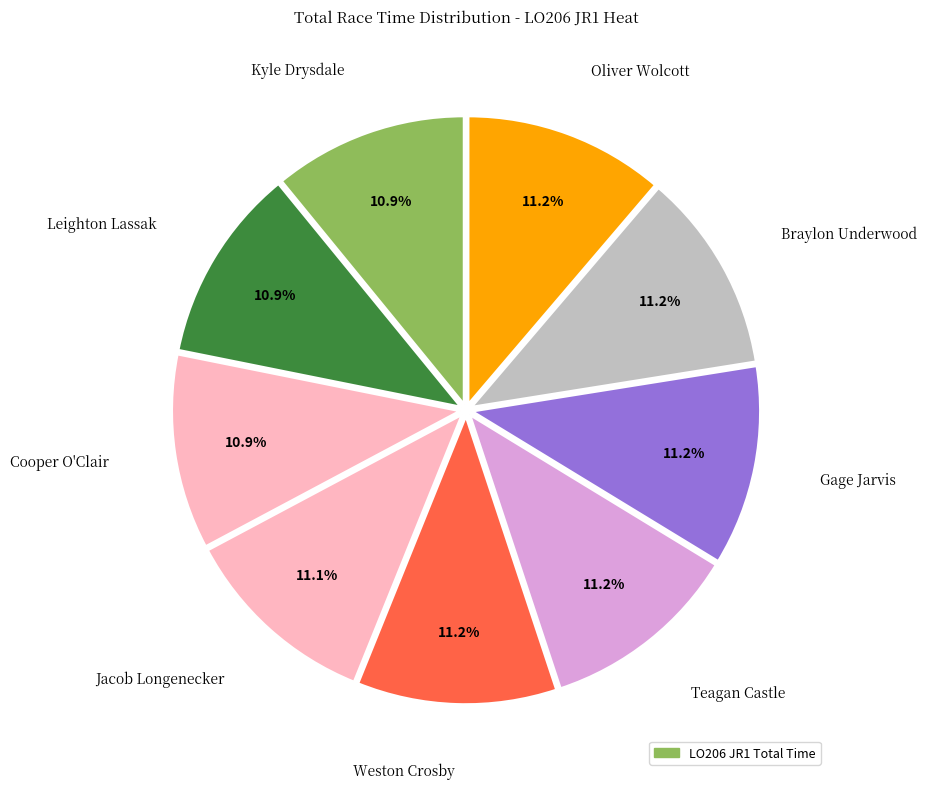

How many slices are in this pie chart?

9